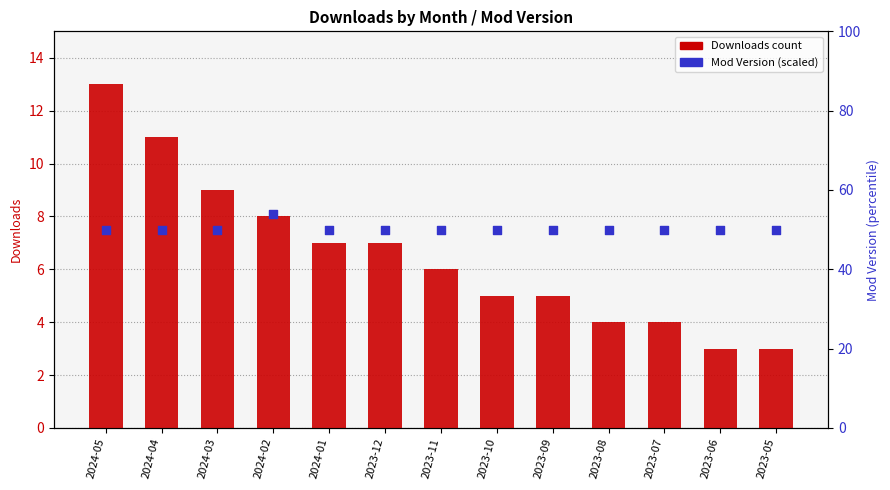

Which series has the largest total across all categories?

Mod Version (scaled)